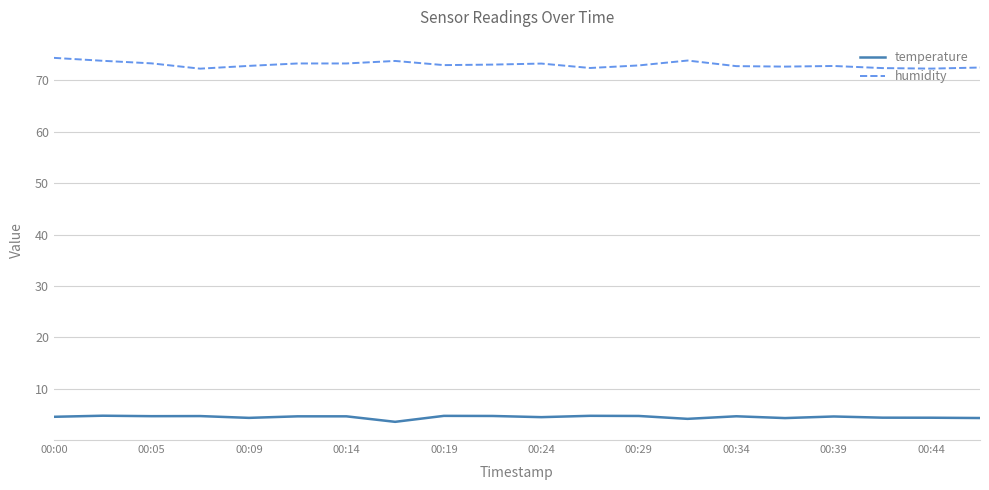

List the series in order of their peak value, highest first.

humidity, temperature